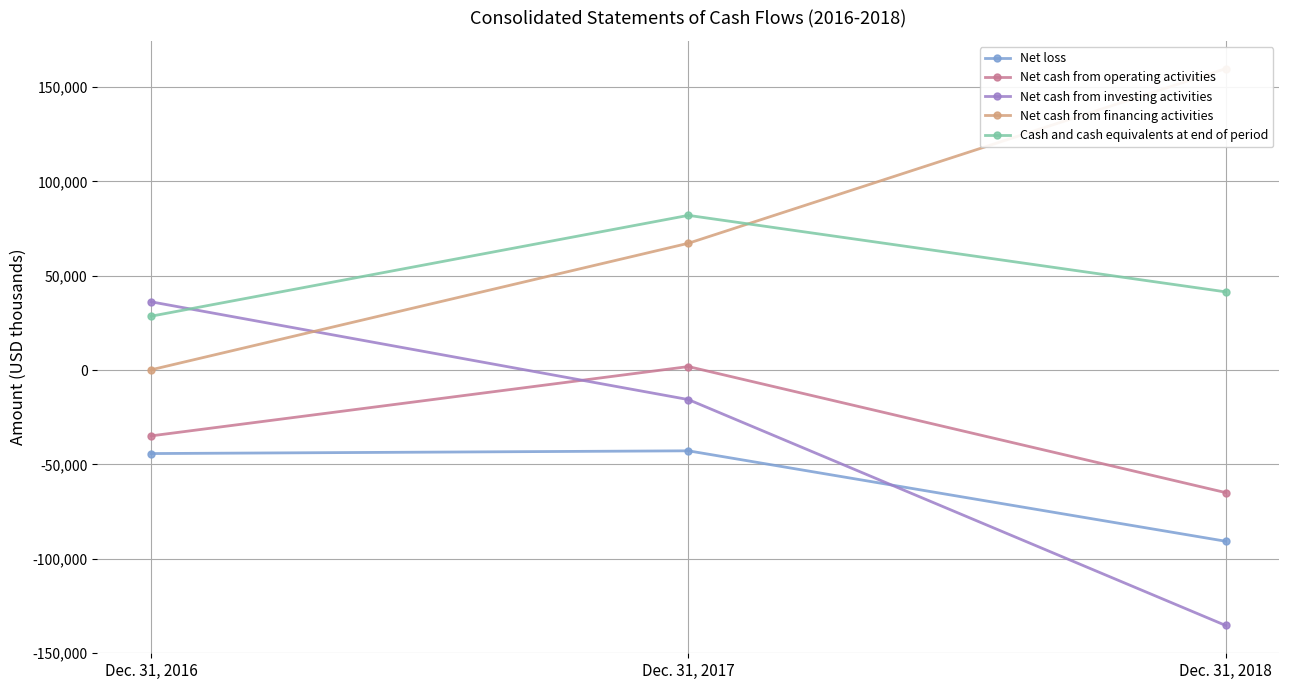

Reading left to right, transcribe all the data shown in this chart.

Net loss: Dec. 31, 2016=-44261	Dec. 31, 2017=-42809	Dec. 31, 2018=-90751
Net cash from operating activities: Dec. 31, 2016=-34882	Dec. 31, 2017=1860	Dec. 31, 2018=-64958
Net cash from investing activities: Dec. 31, 2016=36196	Dec. 31, 2017=-15642	Dec. 31, 2018=-135397
Net cash from financing activities: Dec. 31, 2016=153	Dec. 31, 2017=67240	Dec. 31, 2018=159793
Cash and cash equivalents at end of period: Dec. 31, 2016=28575	Dec. 31, 2017=82033	Dec. 31, 2018=41471